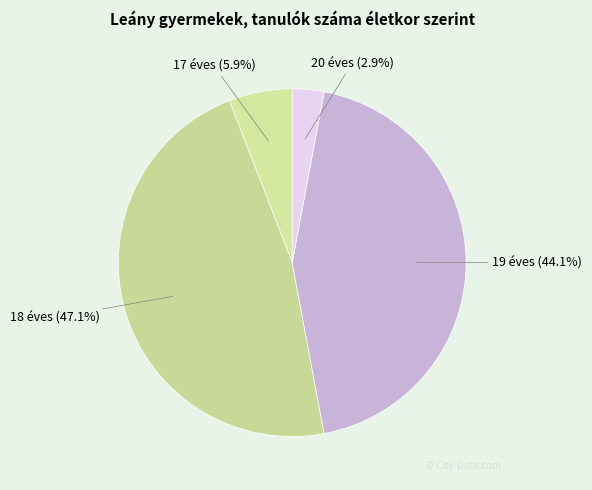

To the nearest percent, what percentage of the pie is 17 éves?

6%